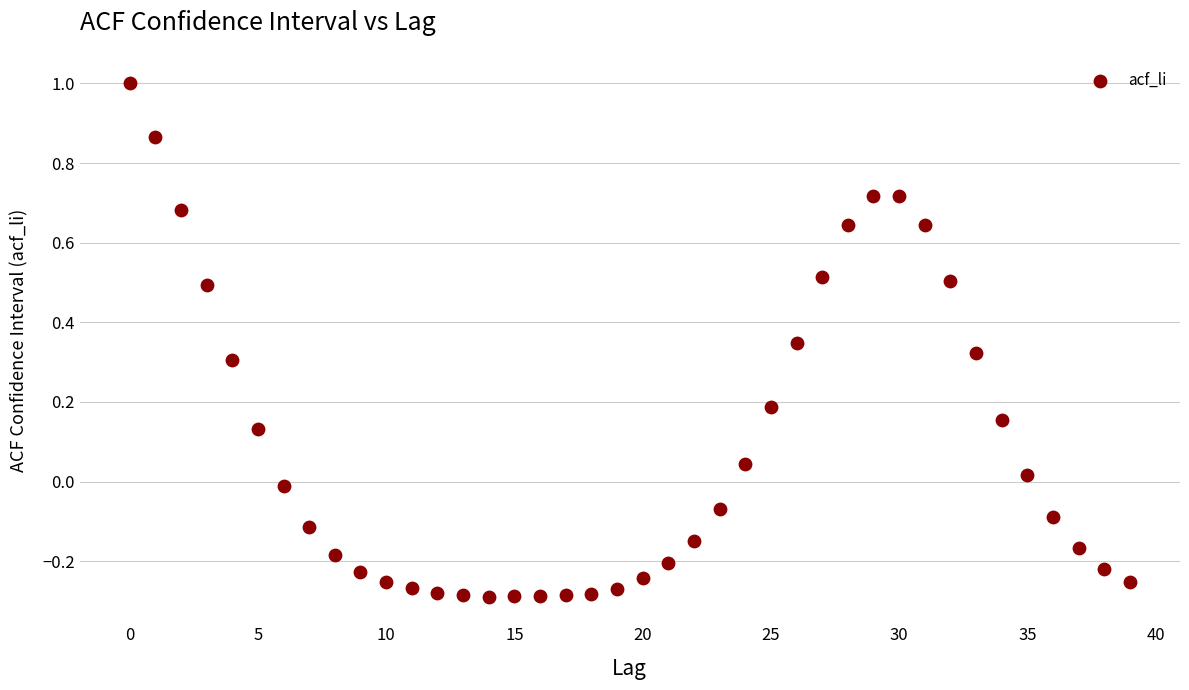

What is the range of Y values (max minus min)?

1.3